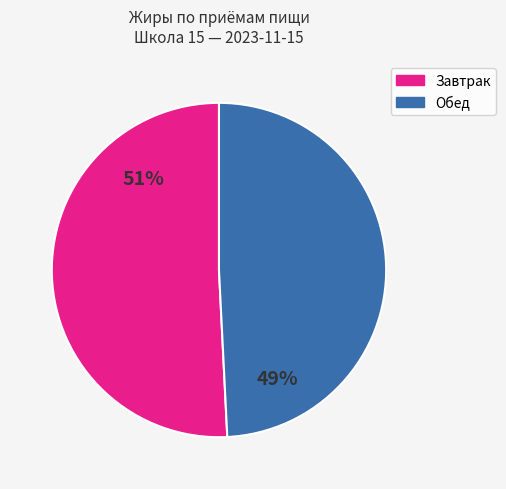

To the nearest percent, what is the difference between the largest and smallest slice percentages?

2%